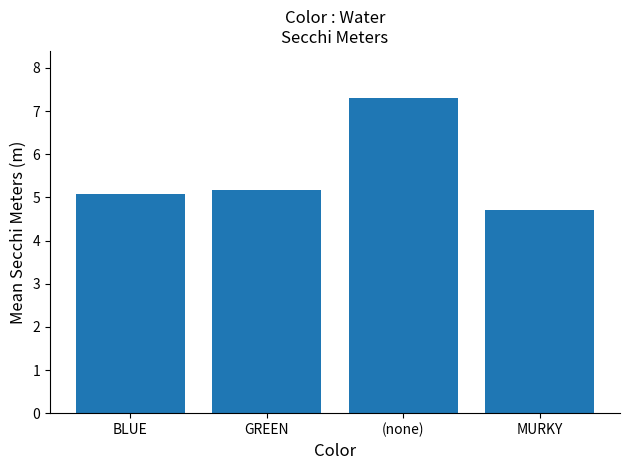

Is it true that the value at BLUE is 5.1?

True